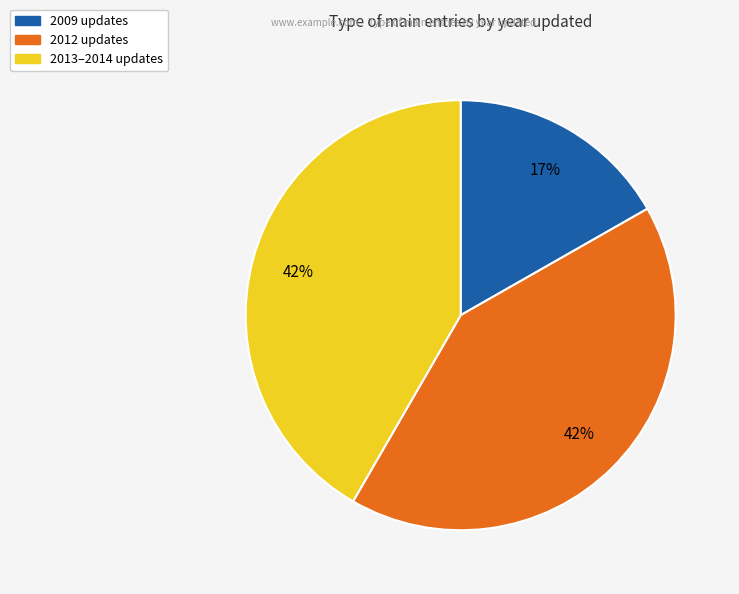

To the nearest percent, what is the average slice percentage?

33%